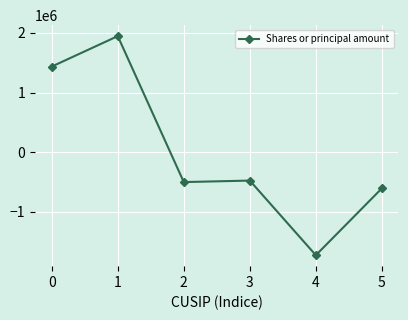

What is the greatest value displayed?

1945000